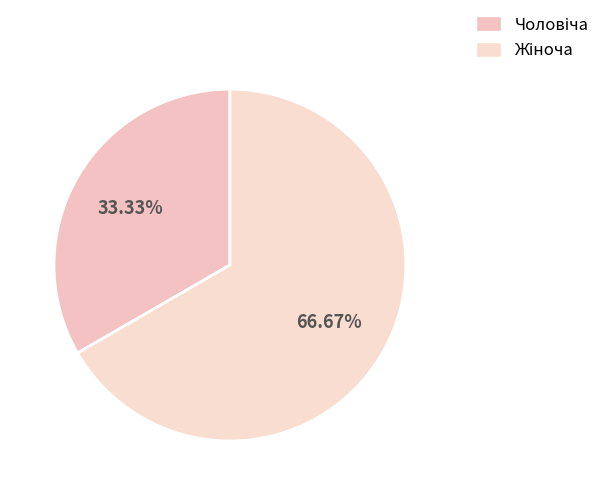

Is it true that Жіноча is 67% of the pie?

True